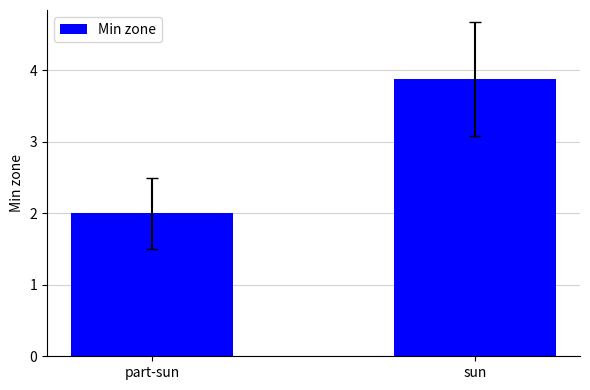

What is the label of the 2nd bar from the right?

part-sun